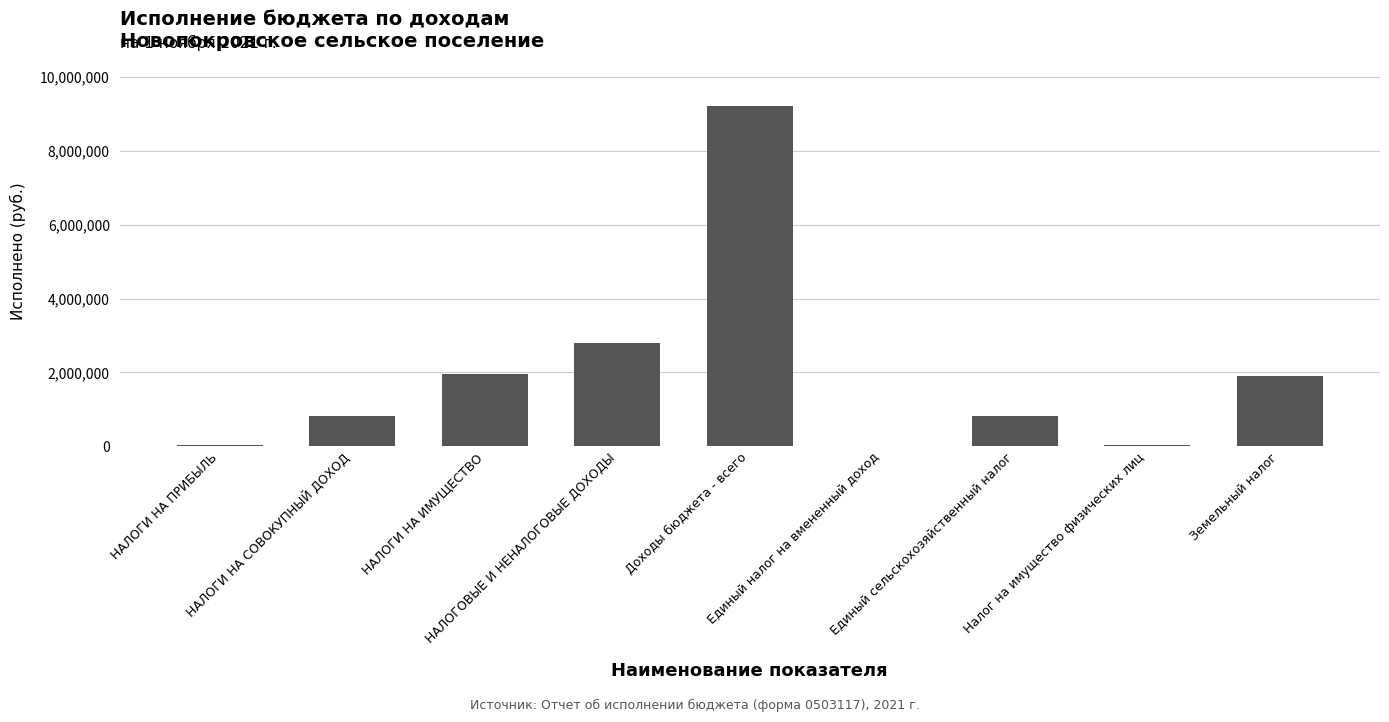

What is the sum of all values?

17535376.4